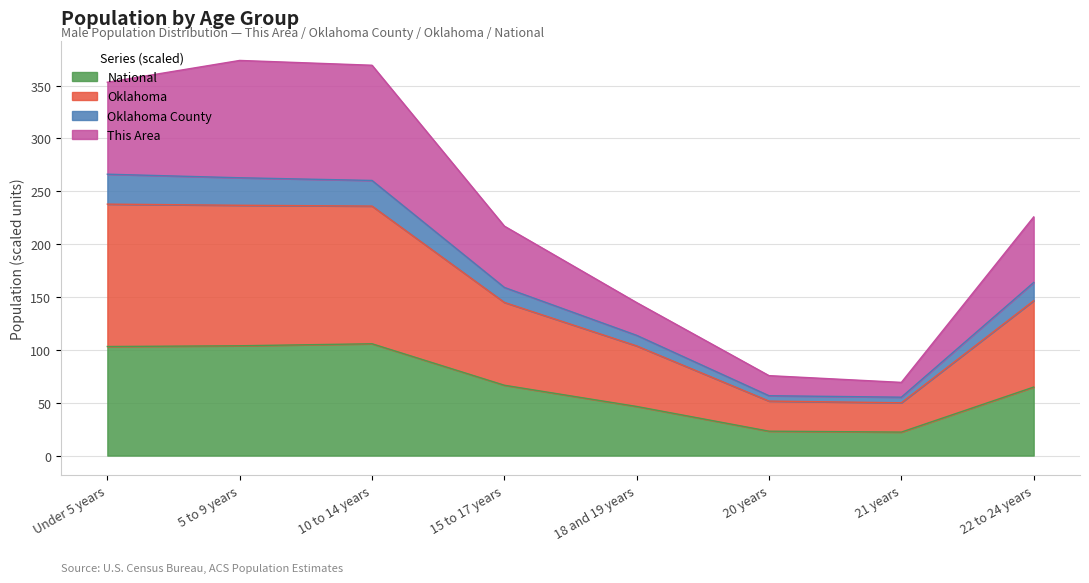

Where is Oklahoma County nearest to the value 160?

15 to 17 years